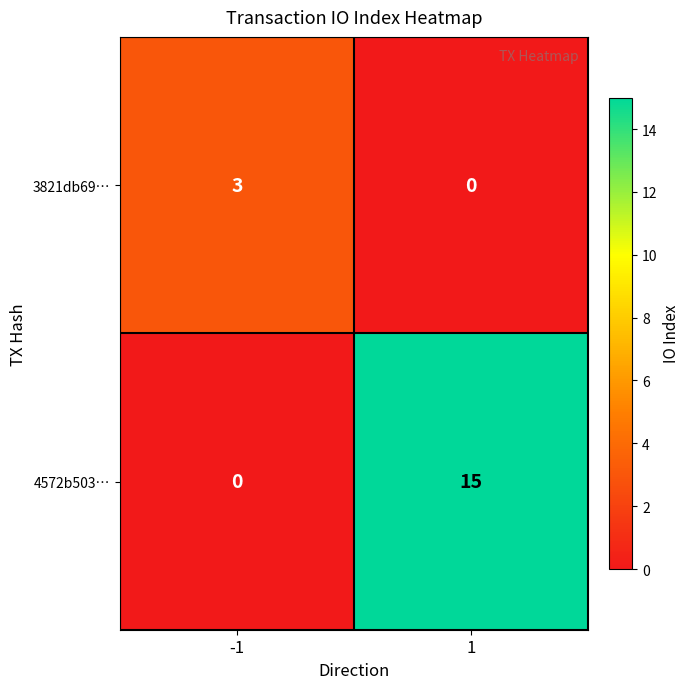

How many distinct data groups are displayed?

2